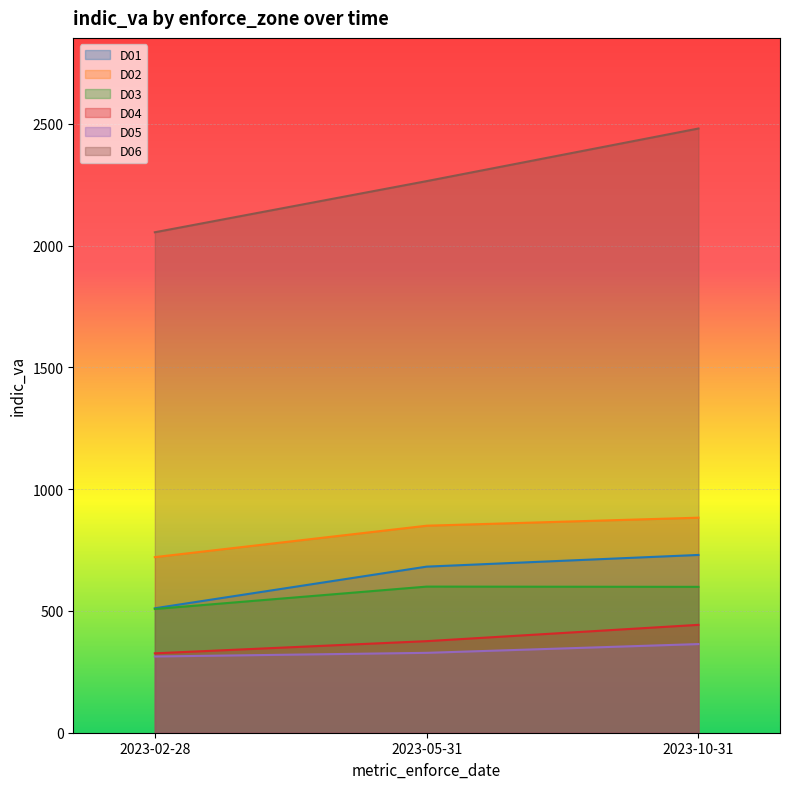

What is the sum of the D04 values at 2023-02-28 and 2023-10-31?

769